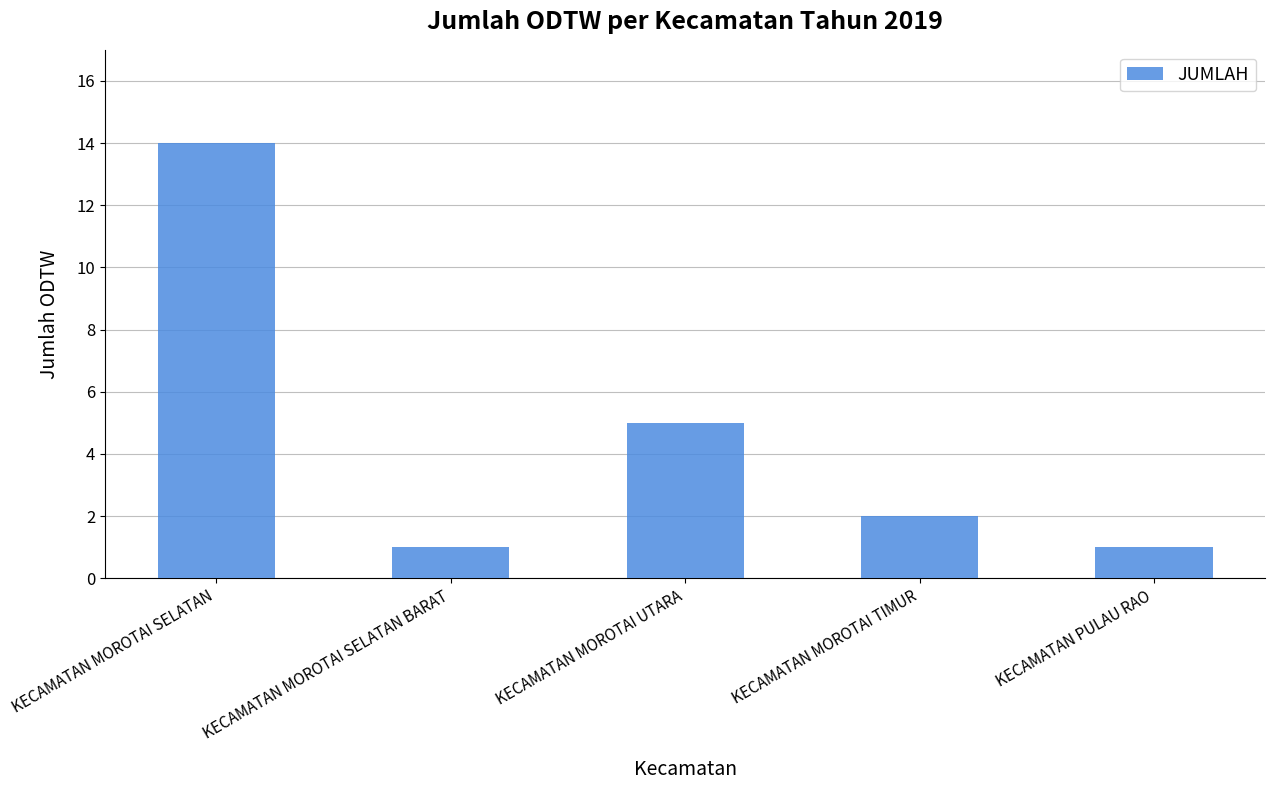

The value at KECAMATAN PULAU RAO is 1. True or false?

True